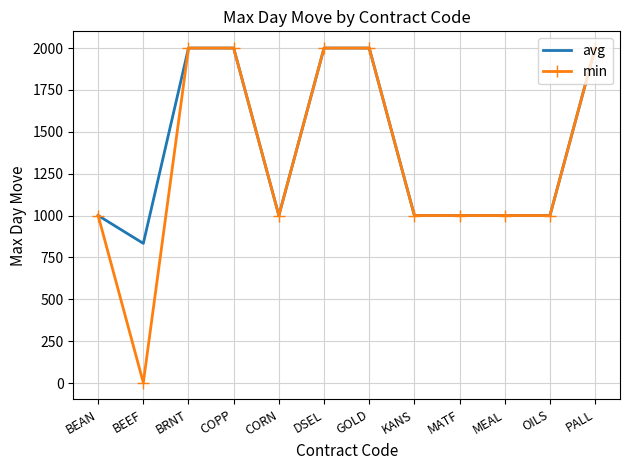

Reading left to right, extract all data points from this chart.

avg: BEAN=1000.0	BEEF=833.7	BRNT=2000.0	COPP=2000.0	CORN=1000.0	DSEL=2000.0	GOLD=2000.0	KANS=1000.0	MATF=1000.0	MEAL=1000.0	OILS=1000.0	PALL=2000.0
min: BEAN=1000.0	BEEF=2.0	BRNT=2000.0	COPP=2000.0	CORN=1000.0	DSEL=2000.0	GOLD=2000.0	KANS=1000.0	MATF=1000.0	MEAL=1000.0	OILS=1000.0	PALL=2000.0